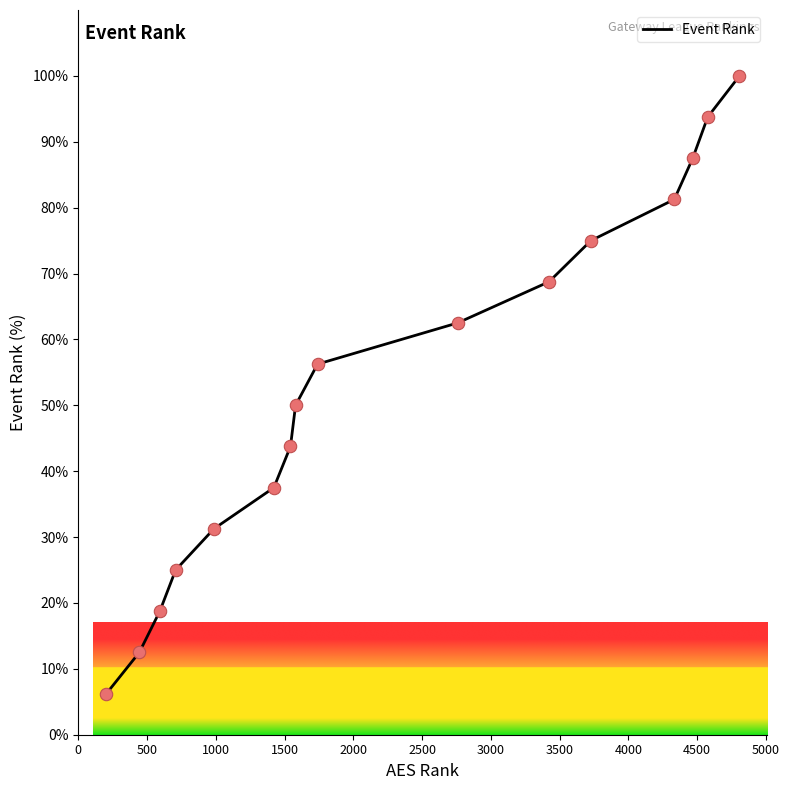

What is the maximum value shown in the chart?

100.0